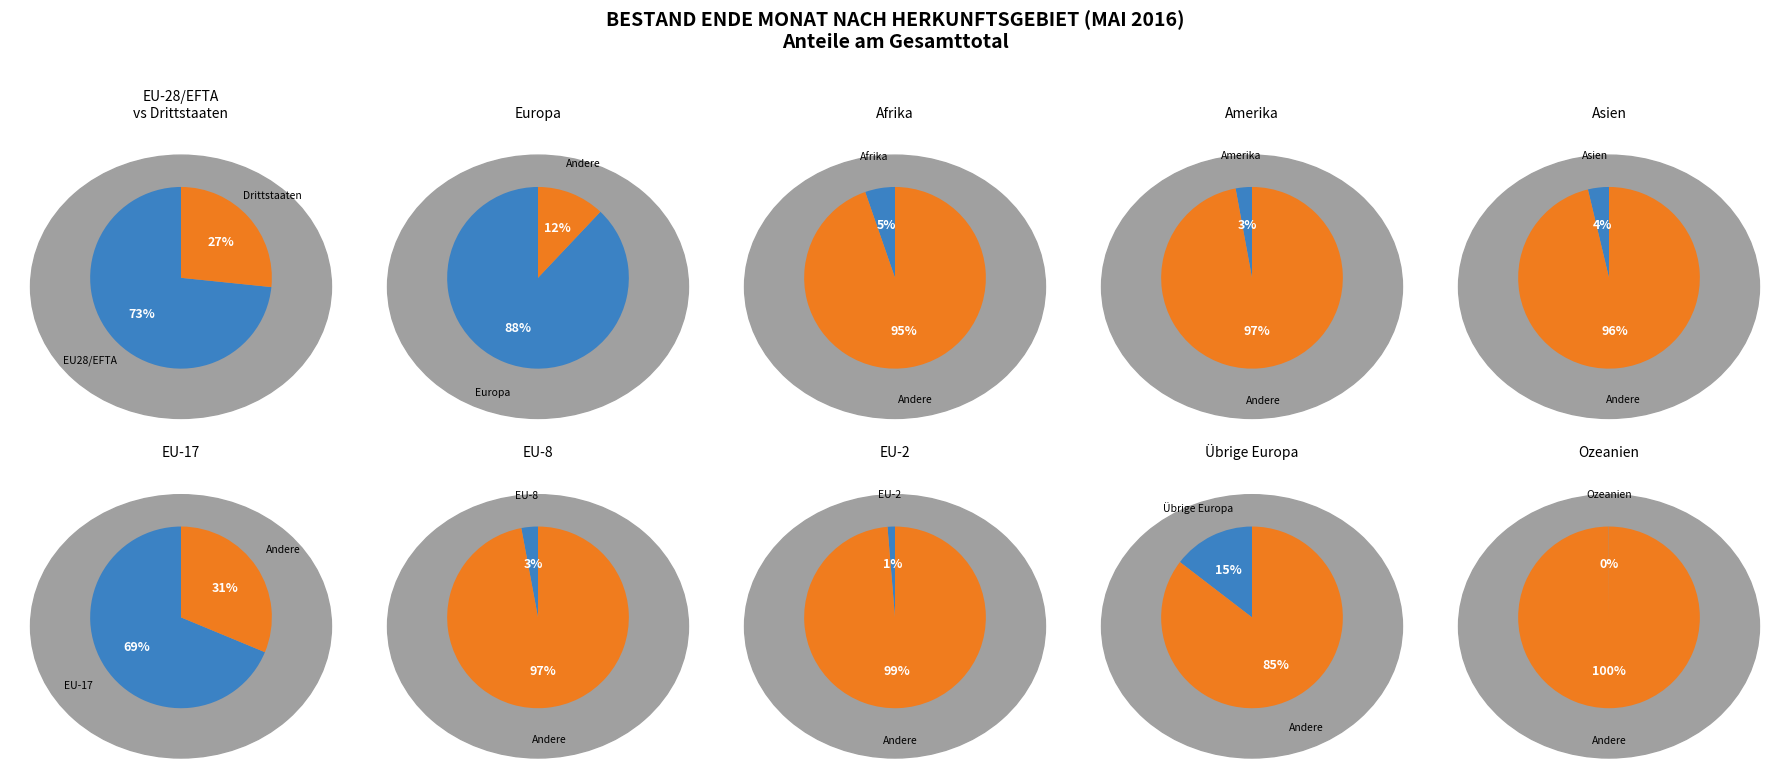

To the nearest percent, what portion does Afrika represent?

5%